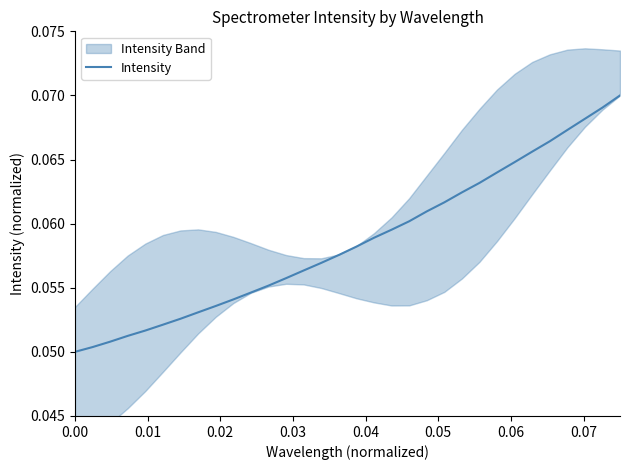

True or false: the data shows 0.0 at 0.03.

False